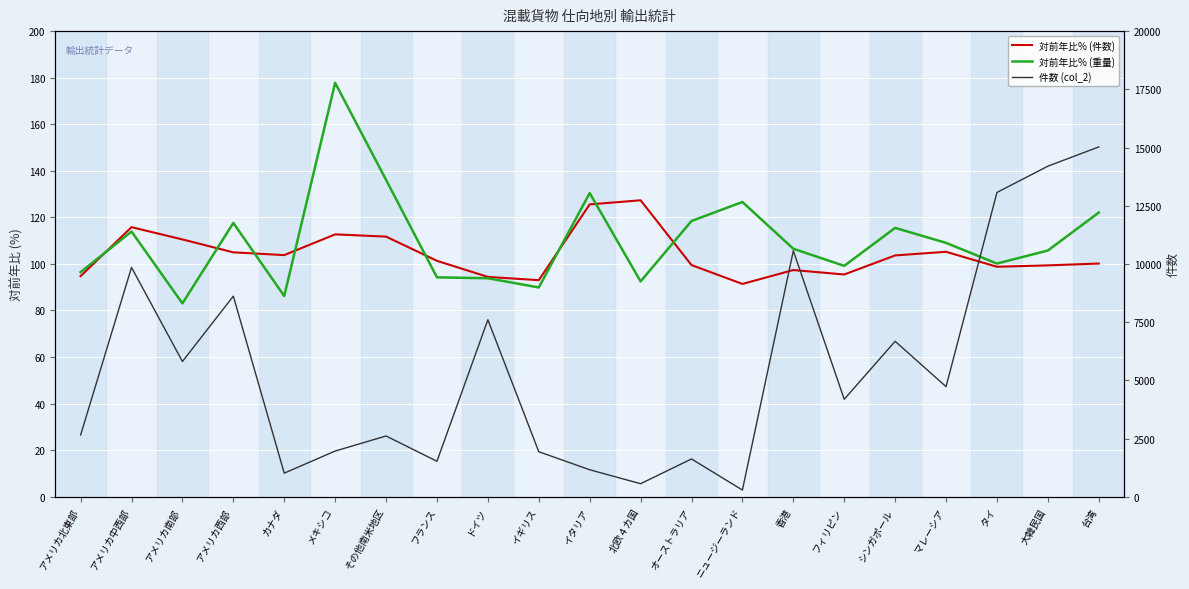

How many interior local valleys does the 件数 (col_2) series have?

7